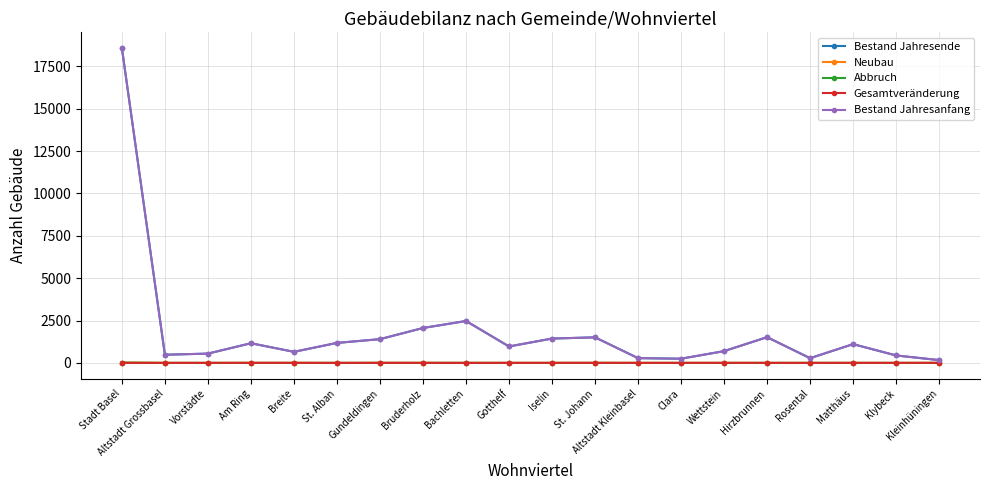

What is the spread (max minus min) of values at Gotthelf?

969